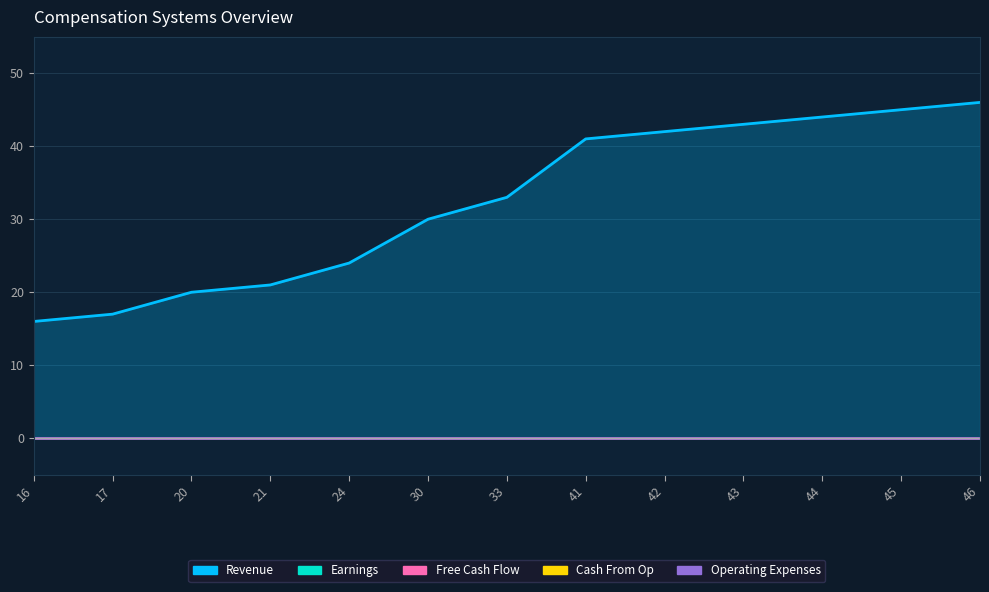

Rank the series at 42 from highest to lowest value.

Revenue, Earnings, Free Cash Flow, Cash From Op, Operating Expenses